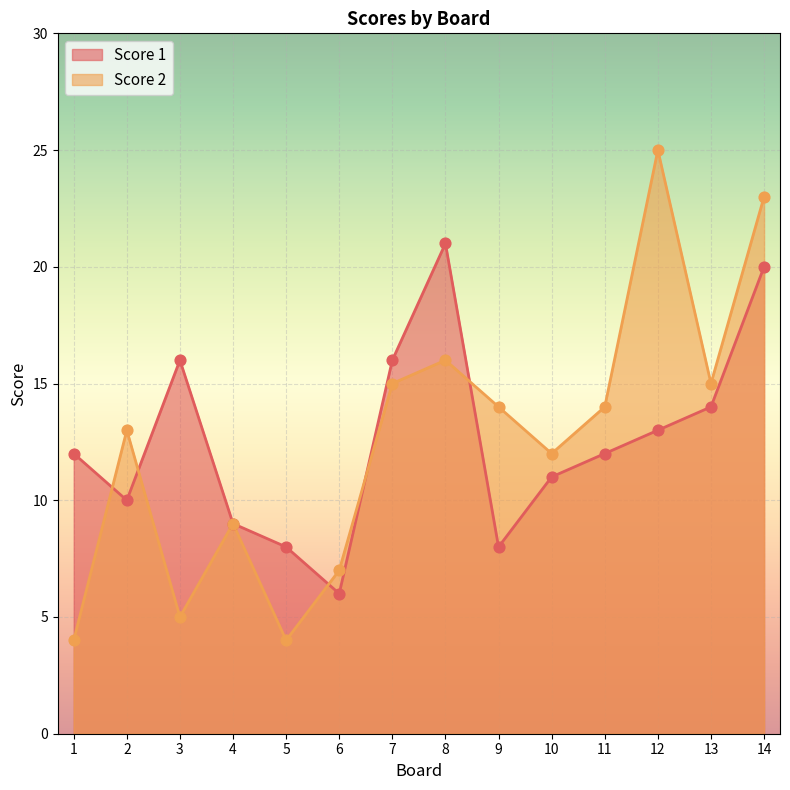

Which series has the largest Y range (max minus min)?

Score 2